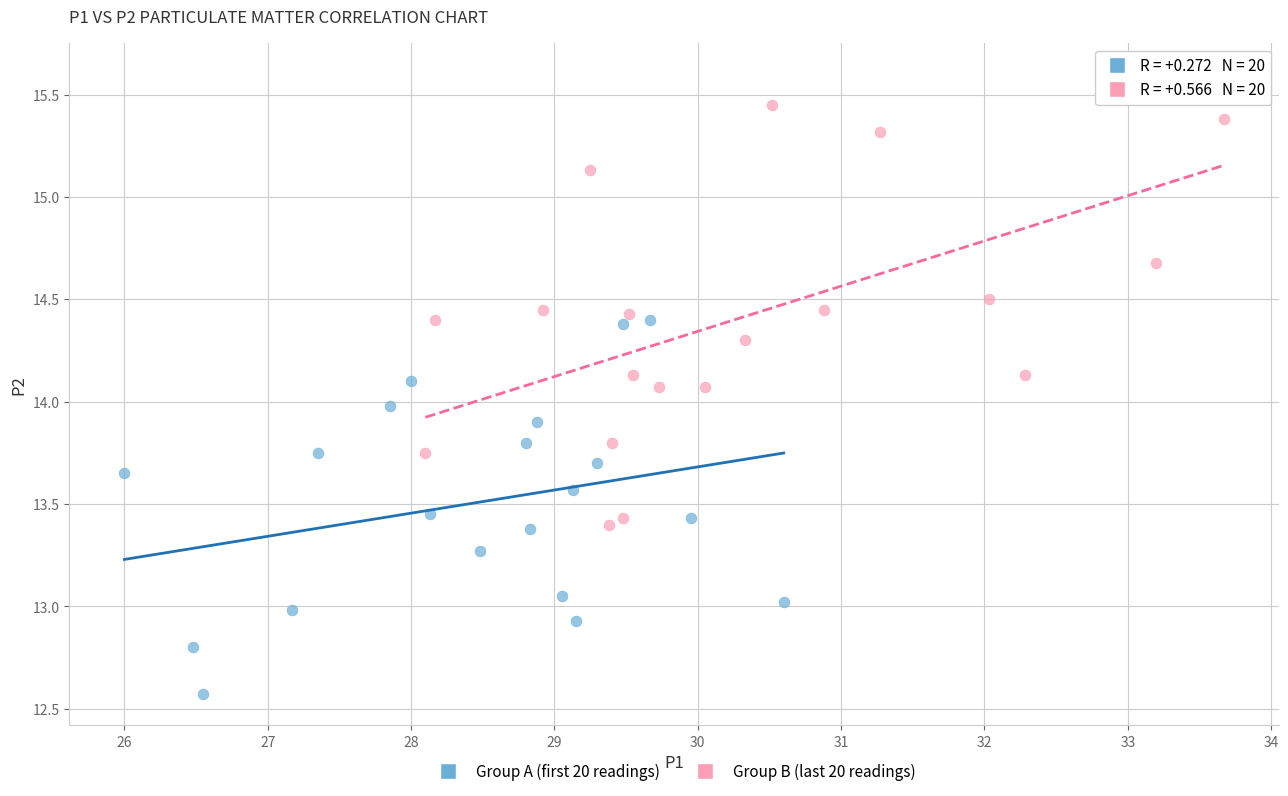

What are all the series names shown in the legend?

Group A (first 20 readings), Group B (last 20 readings)